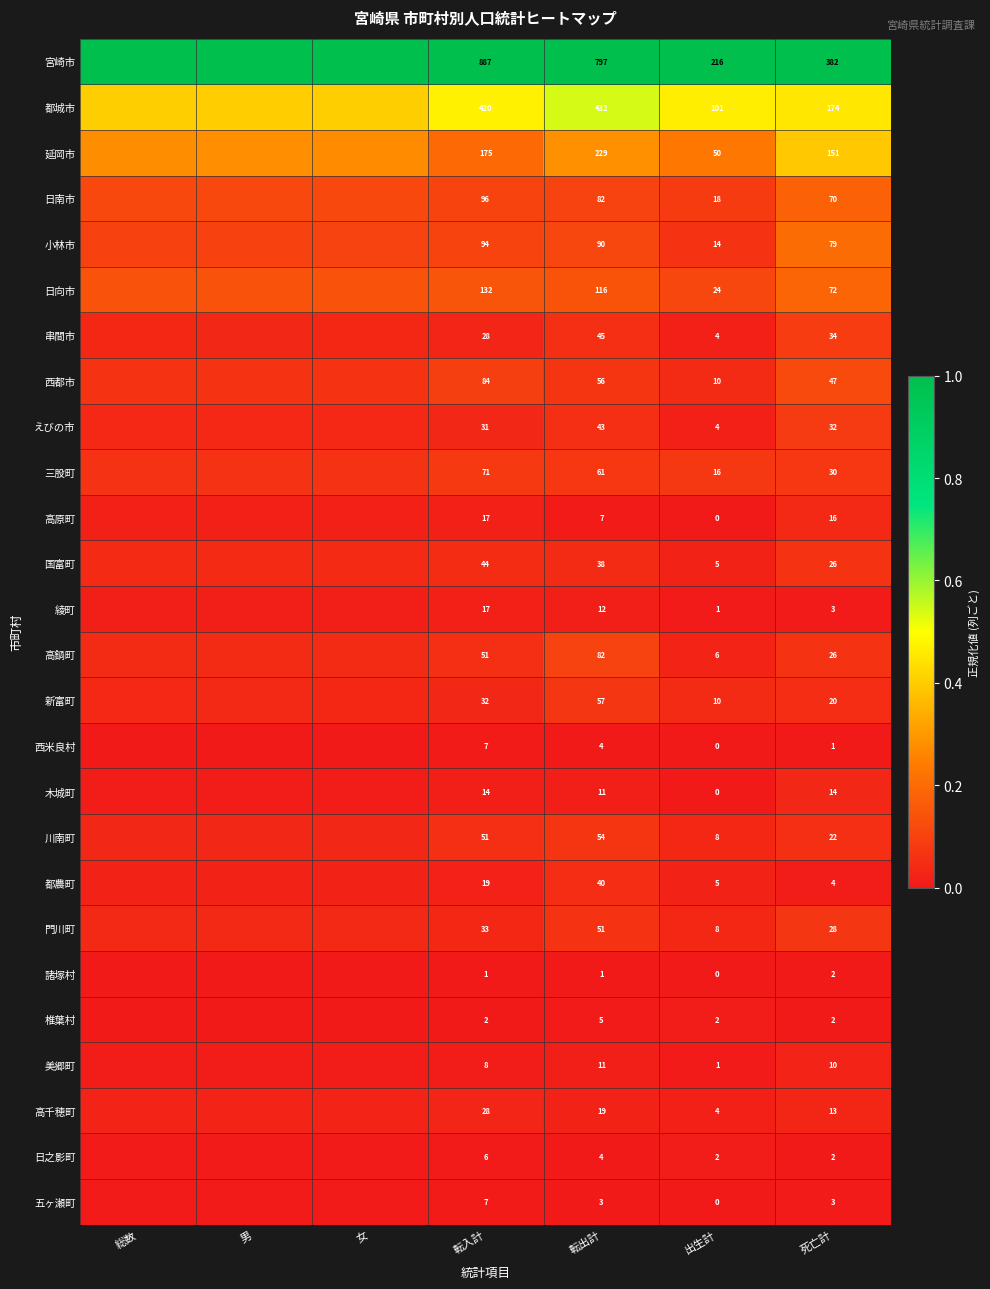

Which label corresponds to the largest value in the chart?

総数